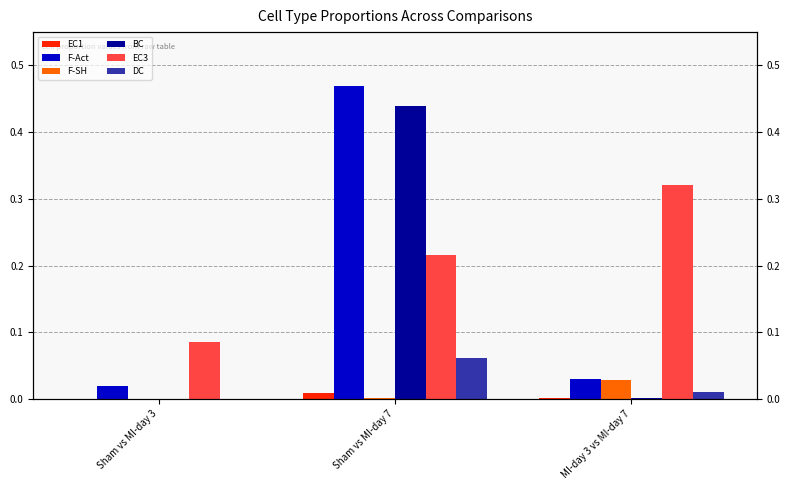

What is the maximum value shown in the chart?

0.5